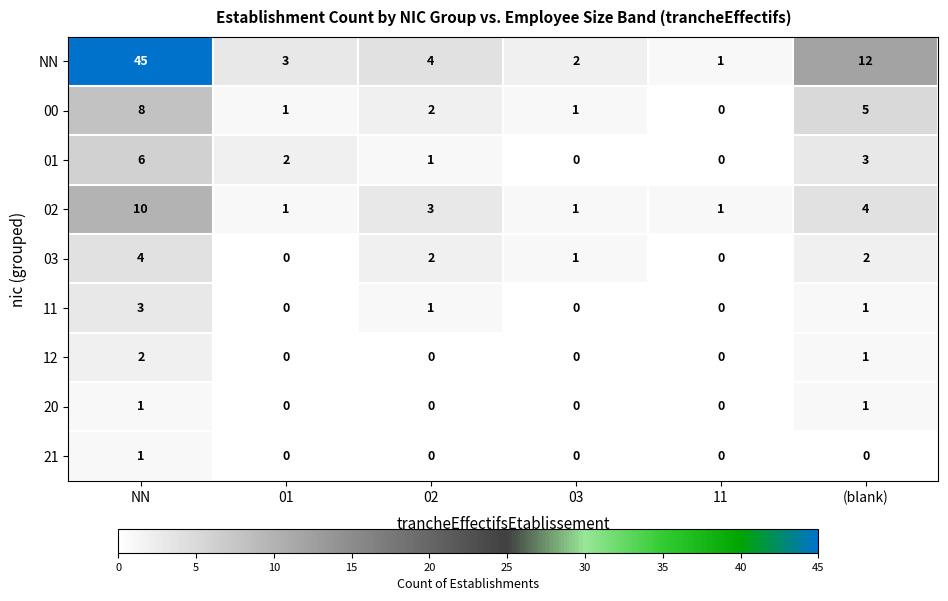

True or false: 00 has a value of 8 at NN.

True